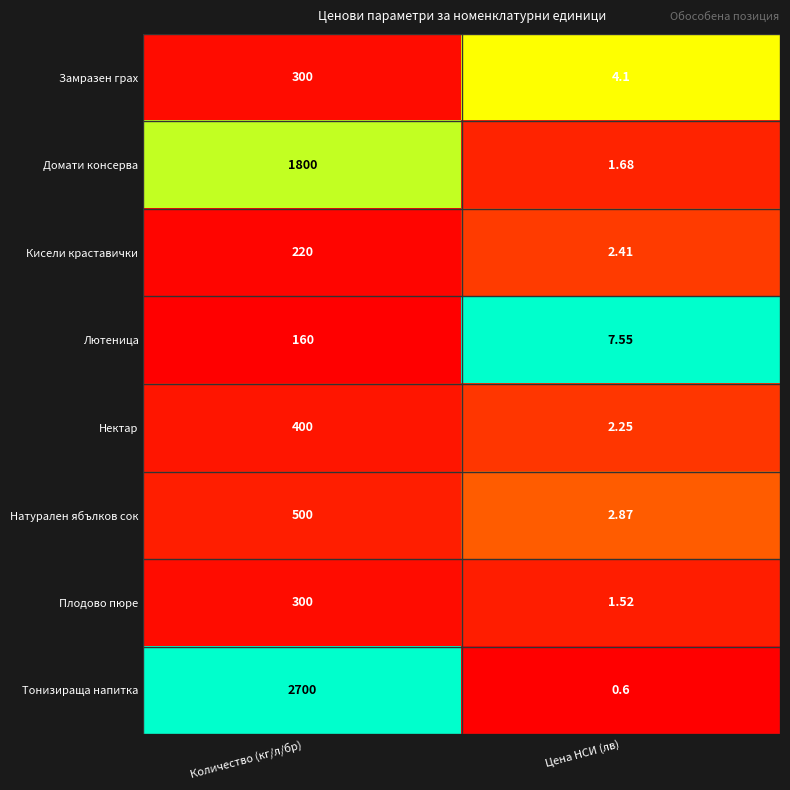

At which label is Тонизираща напитка closest to 1350?

Цена НСИ (лв)